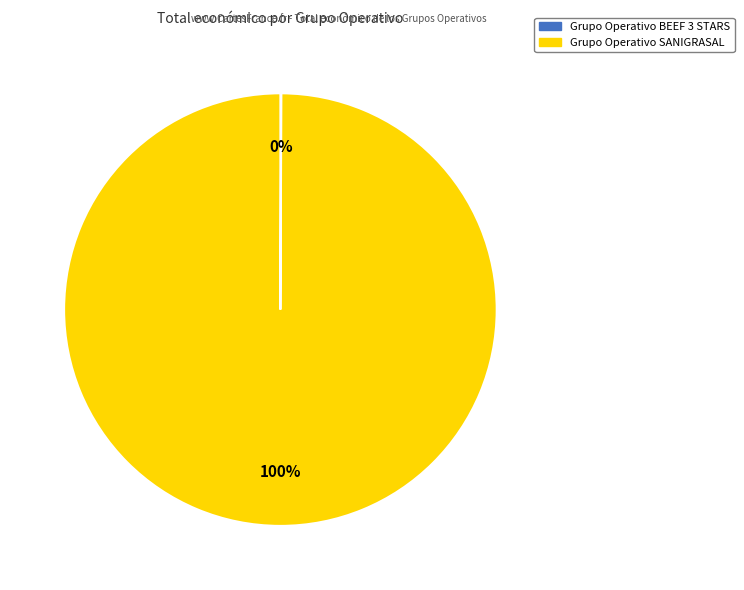

Is there a majority slice in this chart?

Yes